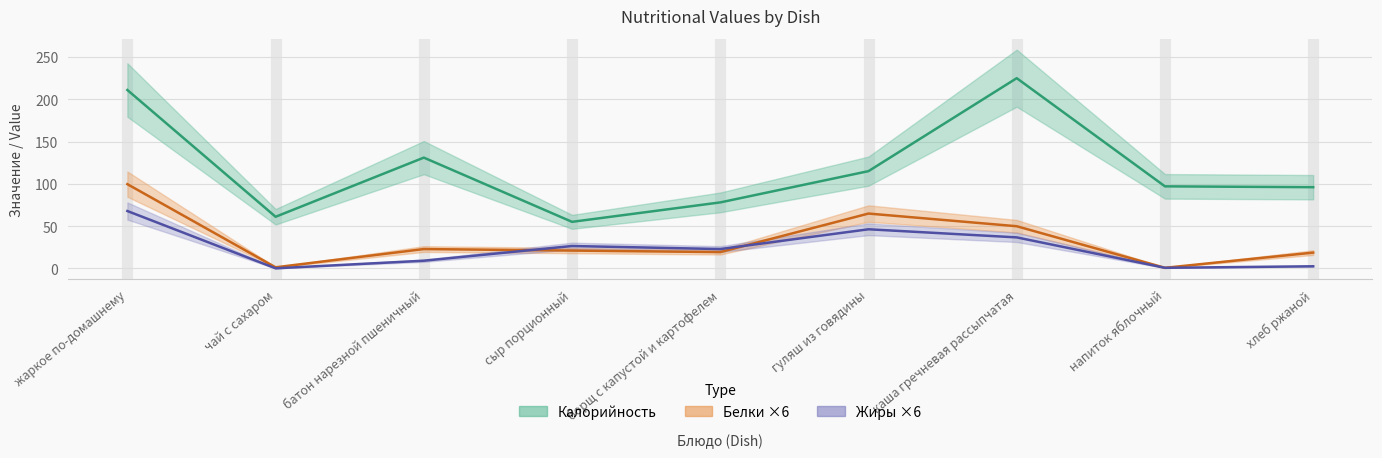

Between жаркое по-домашнему and борщ с капустой и картофелем, which series saw the biggest shift?

Калорийность